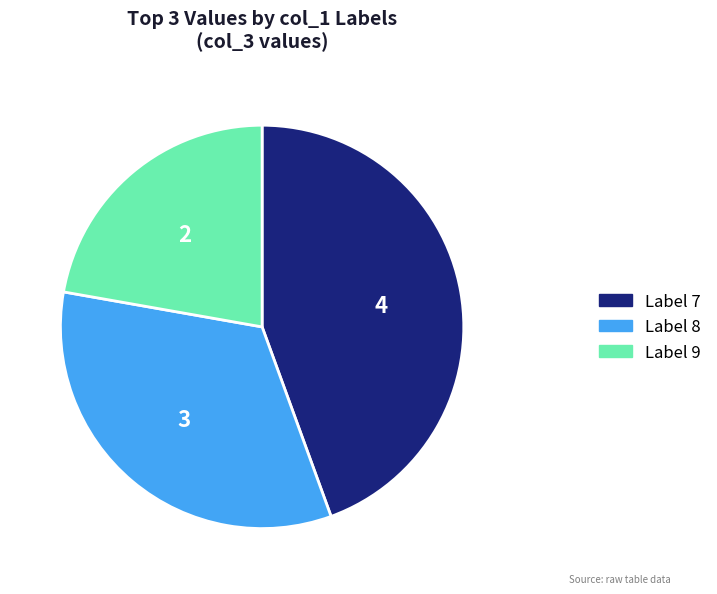

Is there any slice that represents more than half of the pie?

No